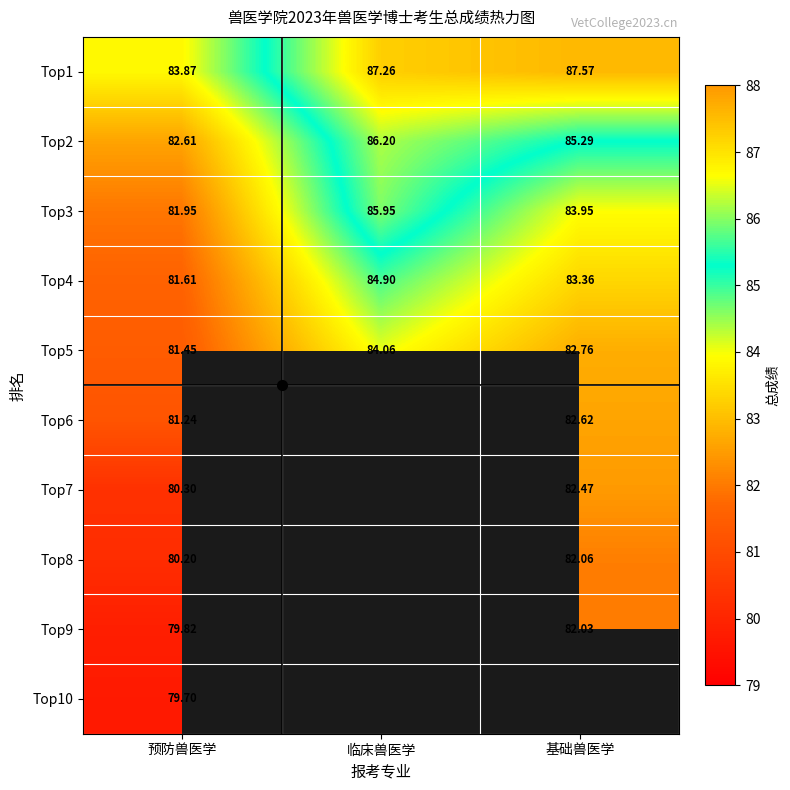

At how many categories does at least one series exceed 85?

2